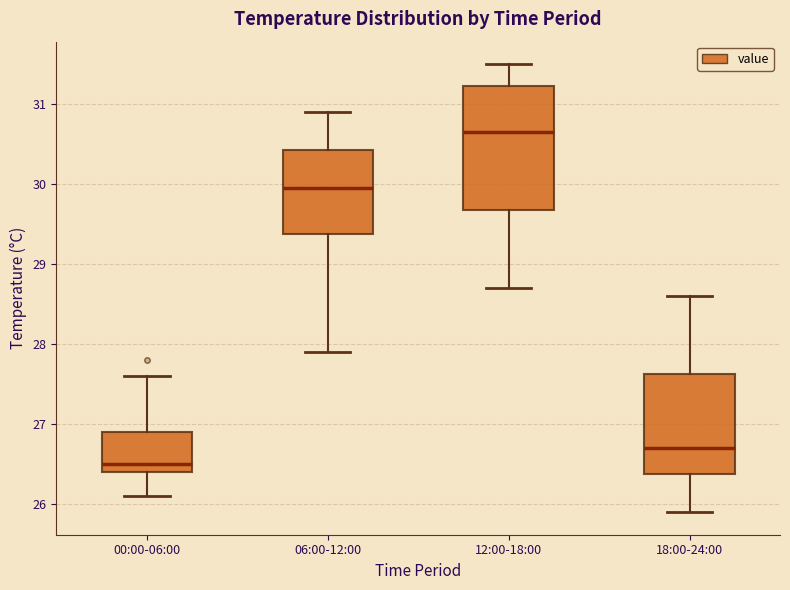

Reading left to right, read every box against the y-axis: the position of its median line, the range the box covers, and the ends of its whiskers. The values are not printed on the chart, so give them approximately, as read against the axis.

00:00-06:00: median 26.5, box 26.4 to 26.9, whiskers 26.1 to 27.6
06:00-12:00: median 30.0, box 29.4 to 30.4, whiskers 27.9 to 30.9
12:00-18:00: median 30.7, box 29.7 to 31.2, whiskers 28.7 to 31.5
18:00-24:00: median 26.7, box 26.4 to 27.6, whiskers 25.9 to 28.6